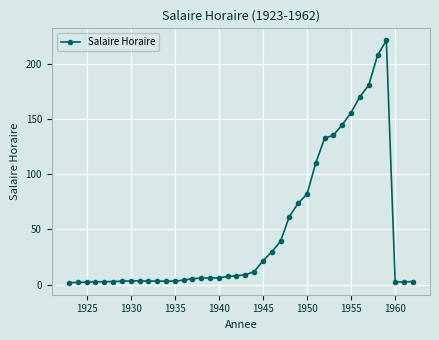

Count the number of categories in the chart.

40